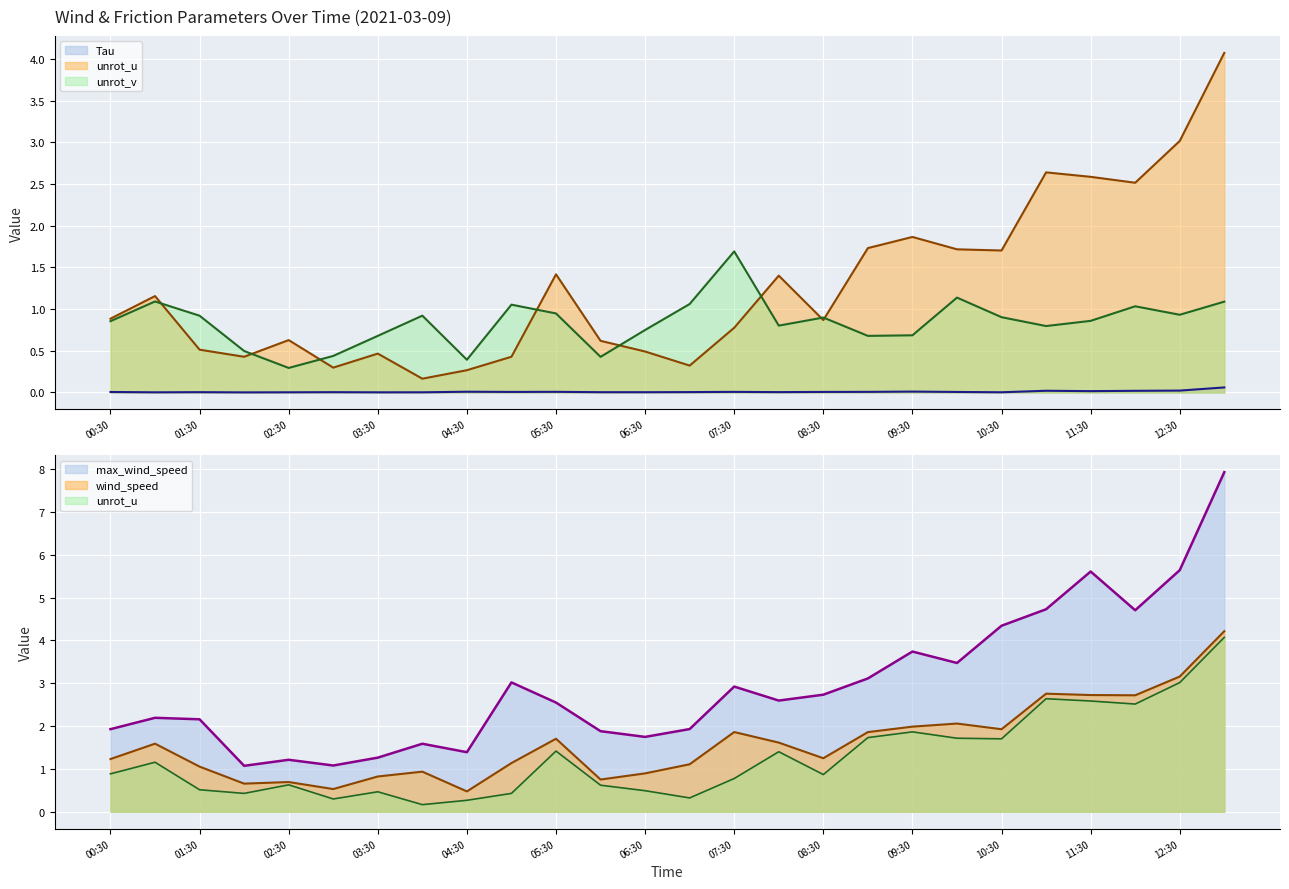

How many interior local valleys does the wind_speed series have?

7